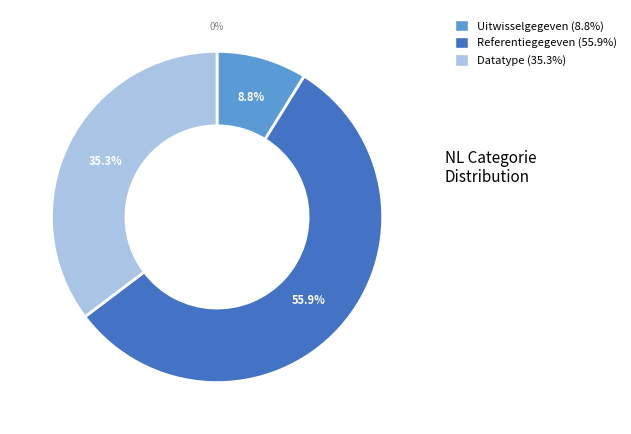

Combined, what portion of the pie is Referentiegegeven and Datatype?

91.2%